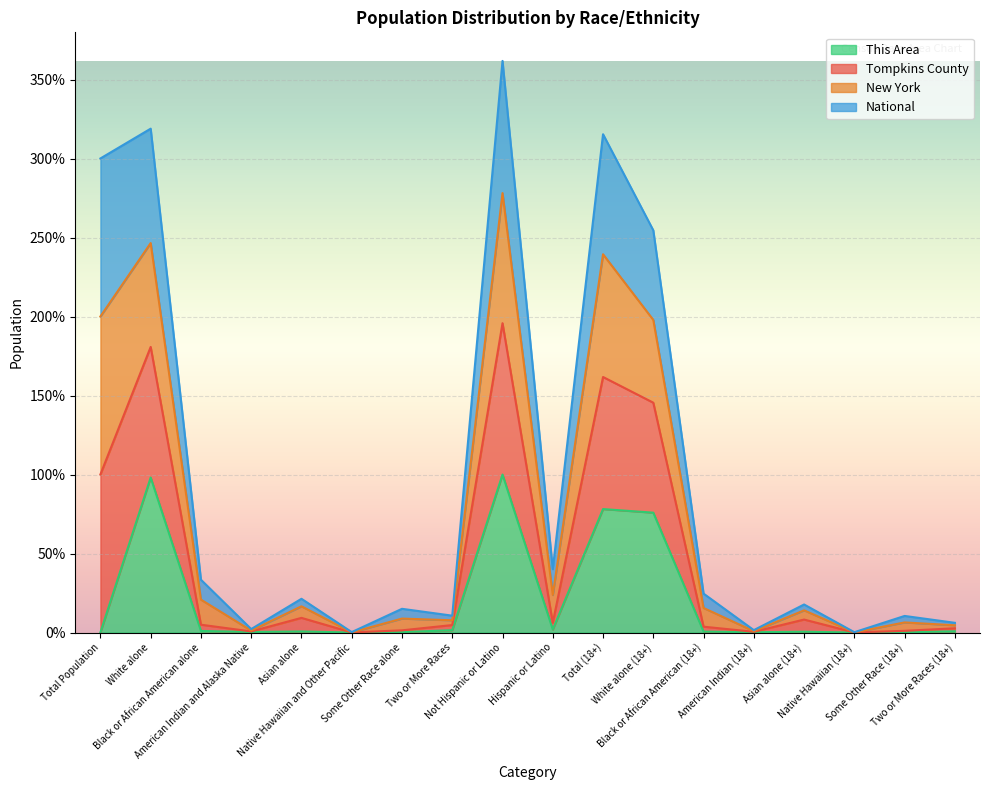

What is the maximum value for This Area?

100.0